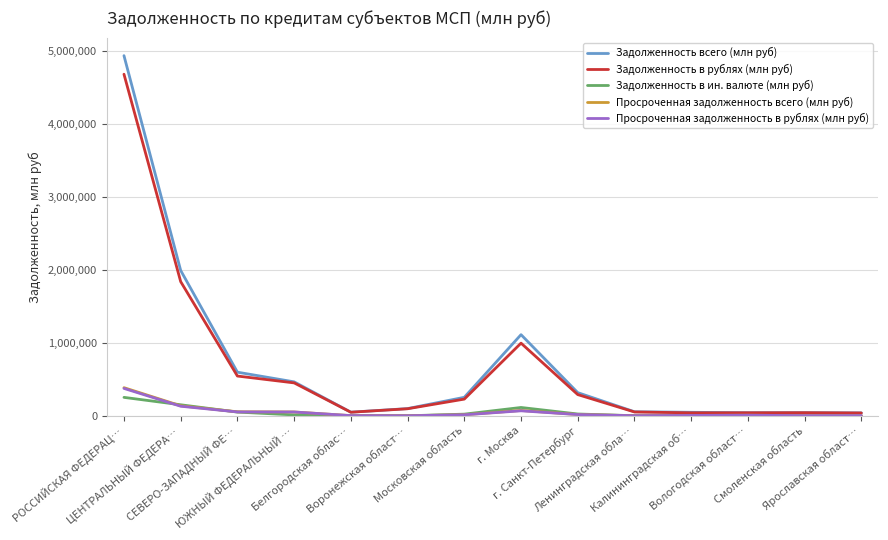

How many distinct data groups are displayed?

5